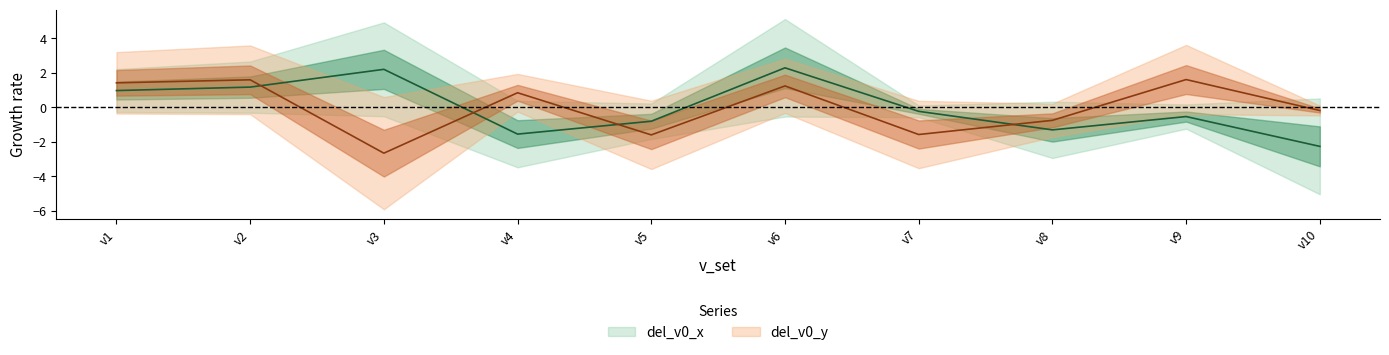

Which series changed the most between v7 and v10?

del_v0_x